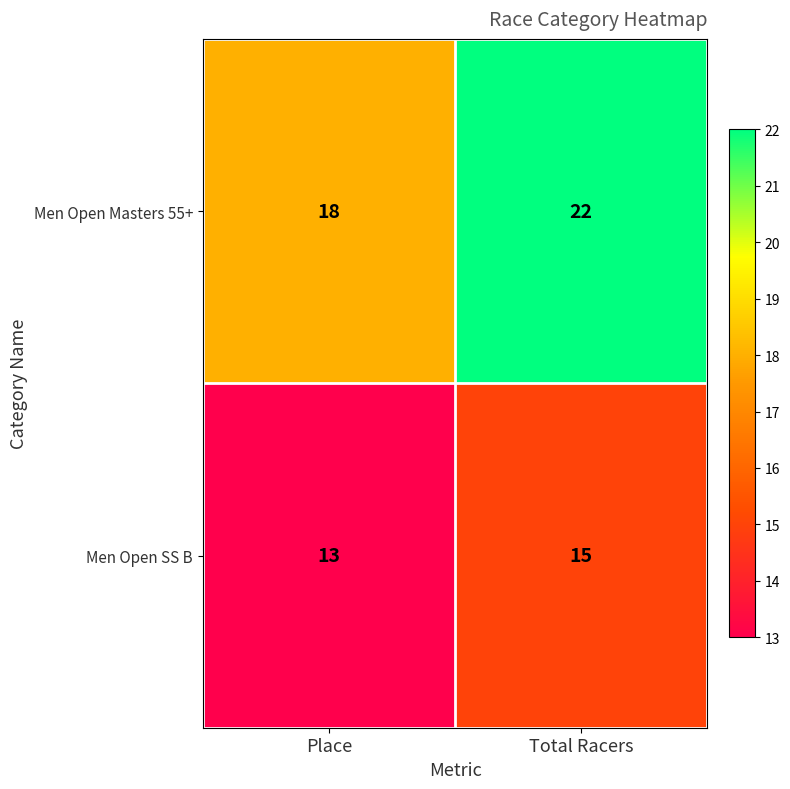

Reading left to right, list all the values displayed in this chart.

Men Open Masters 55+: 18	22
Men Open SS B: 13	15